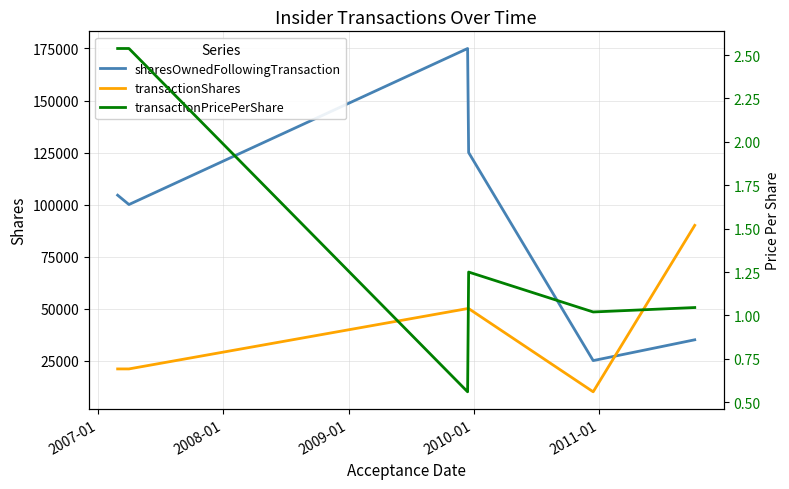

What is the highest value of the transactionShares series?

90000